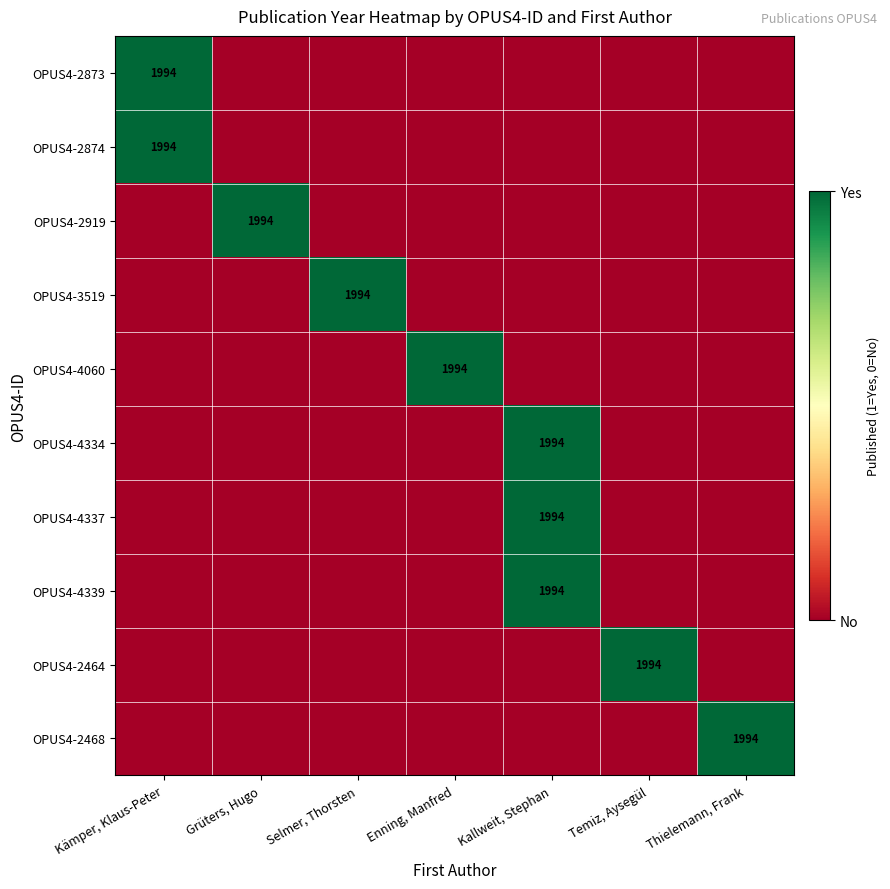

Which label corresponds to the largest value in the chart?

Kämper, Klaus-Peter